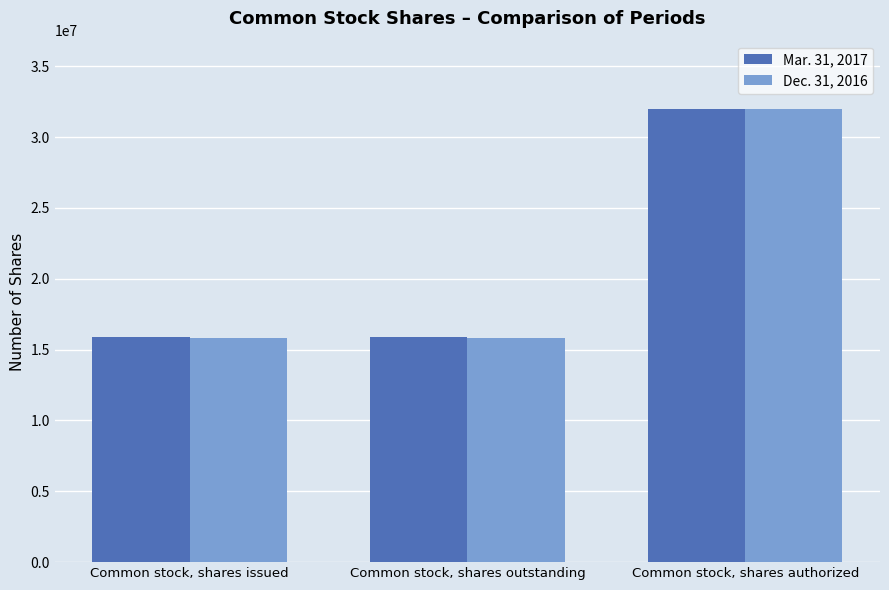

Is the value of Dec. 31, 2016 at Common stock, shares outstanding greater than the value of Mar. 31, 2017 at Common stock, shares authorized?

No